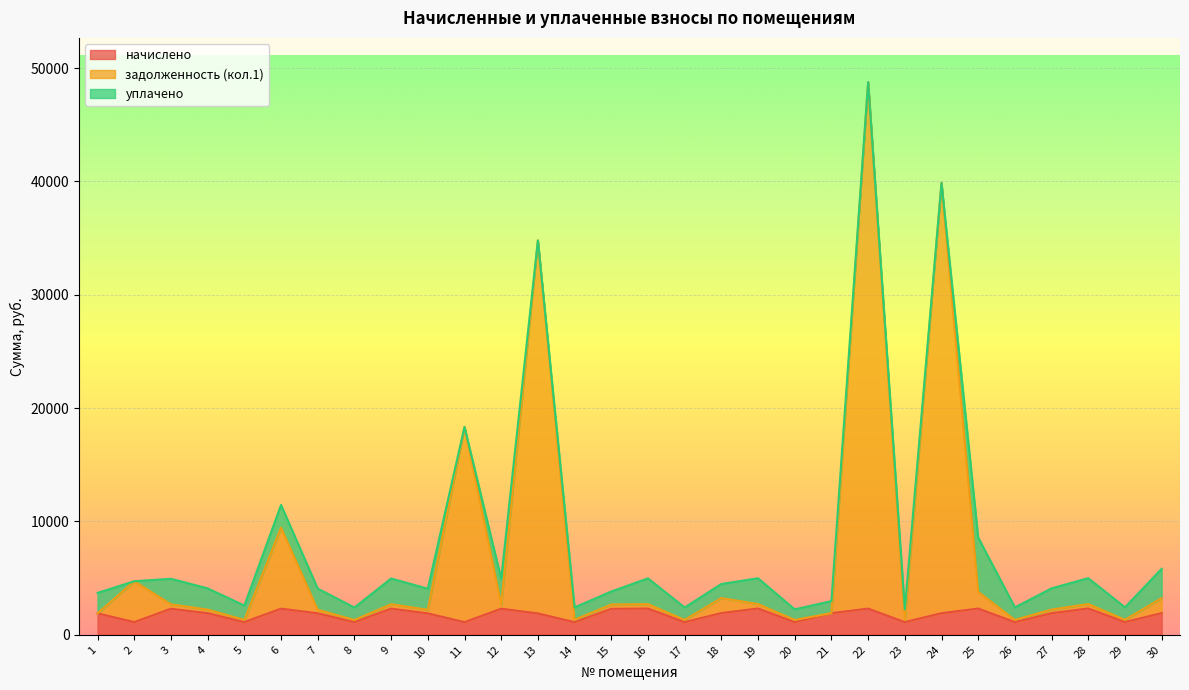

What is the sum of all начислено values?

53374.7